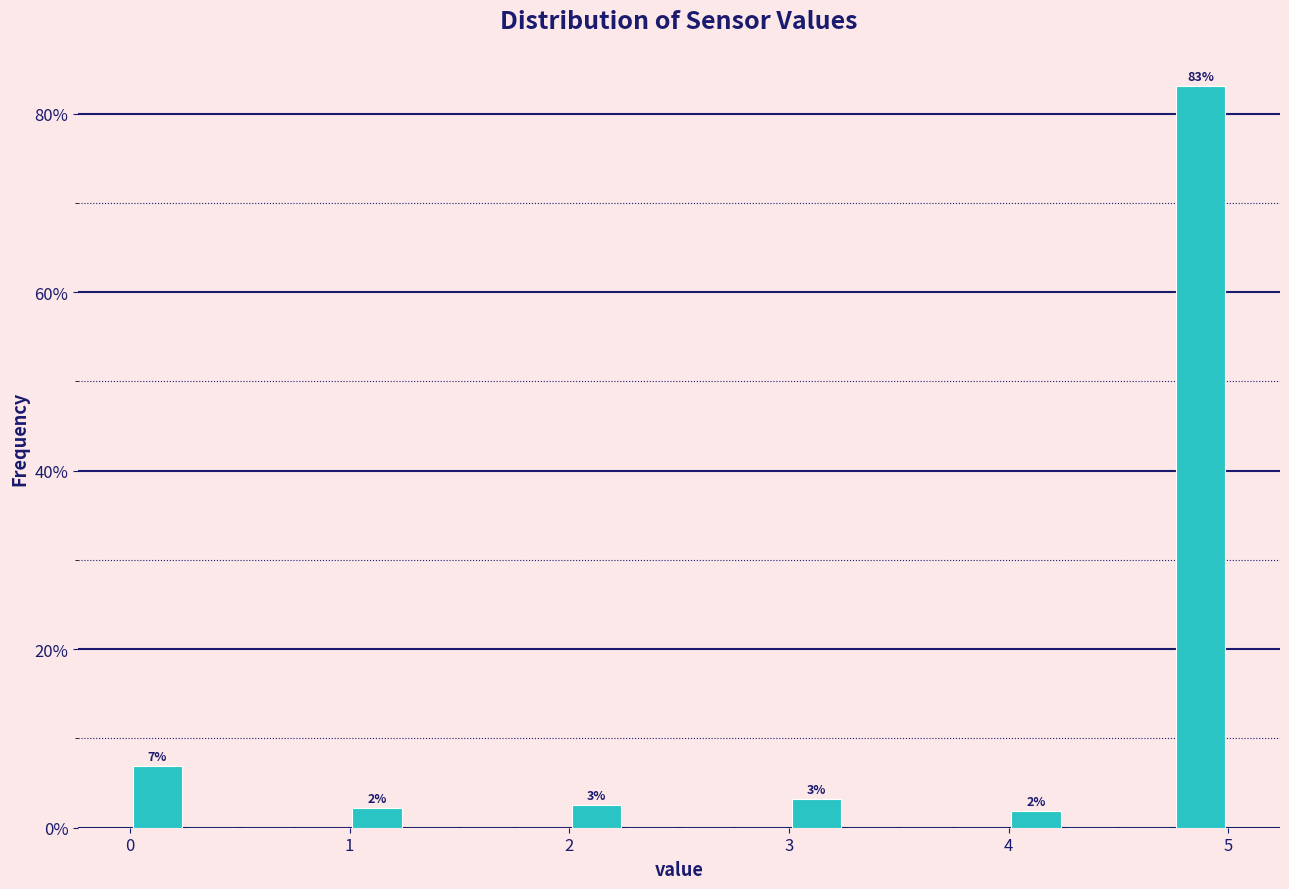

Around what value on the x-axis is the tallest bar? Give the approximate position of its centre, as read against the axis.

4.9